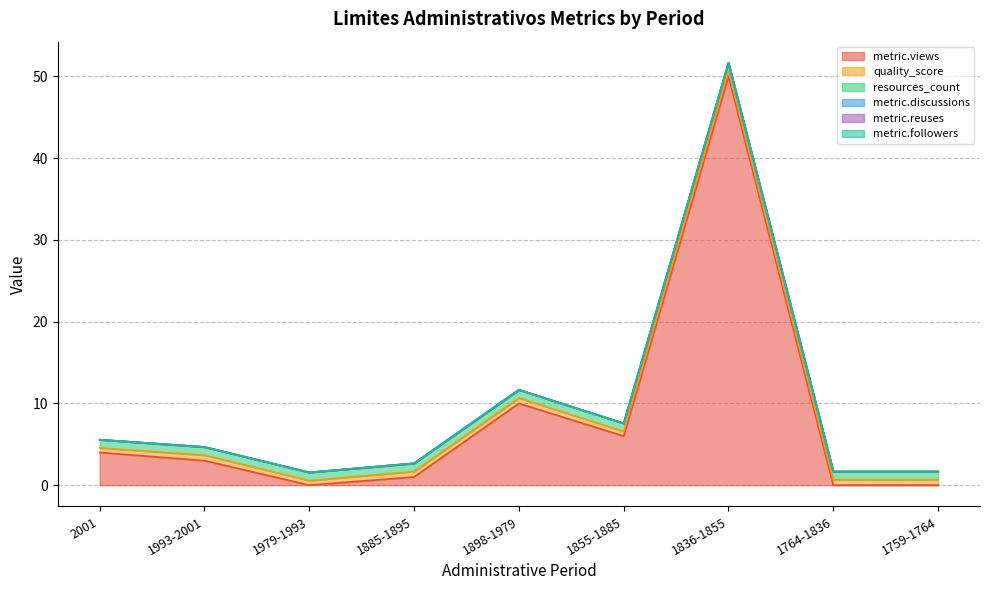

What are all the series names shown in the legend?

metric.views, quality_score, resources_count, metric.discussions, metric.reuses, metric.followers